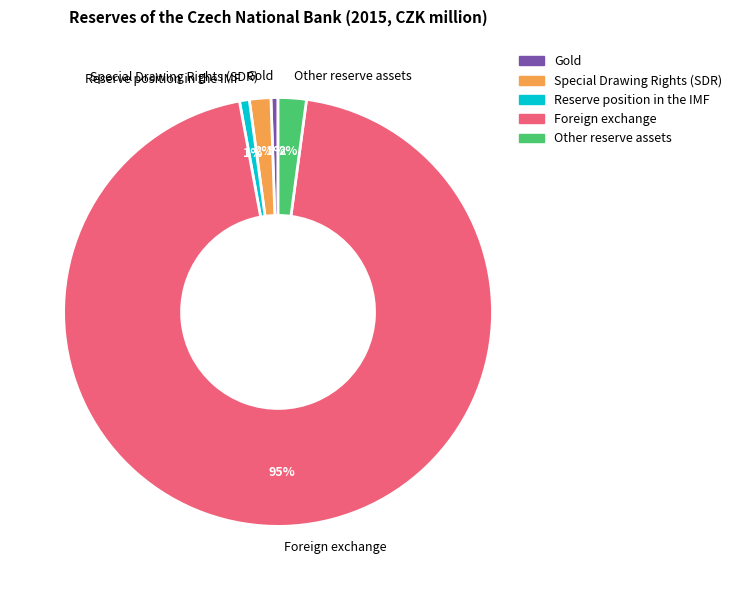

How many segments does this pie chart have?

5